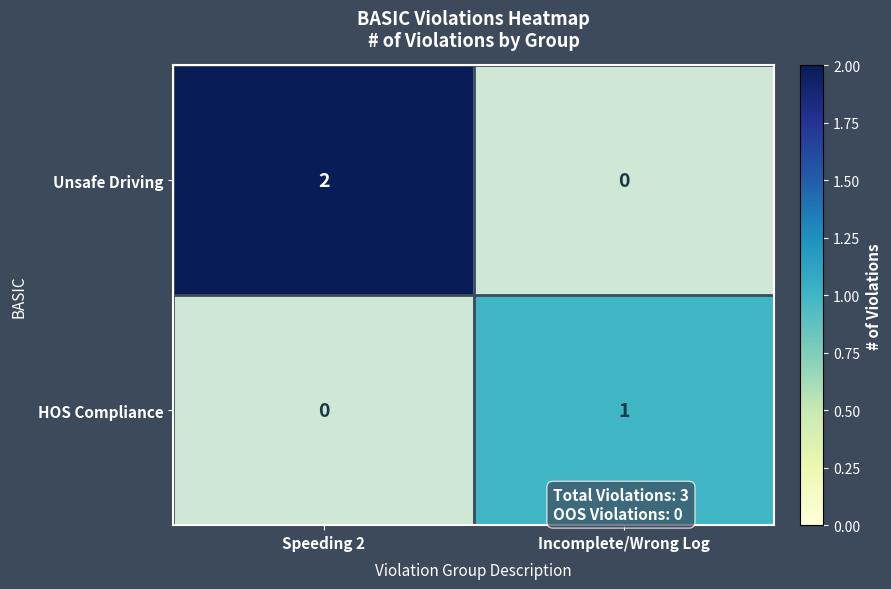

What is the difference between the HOS Compliance values at Incomplete/Wrong Log and Speeding 2?

1